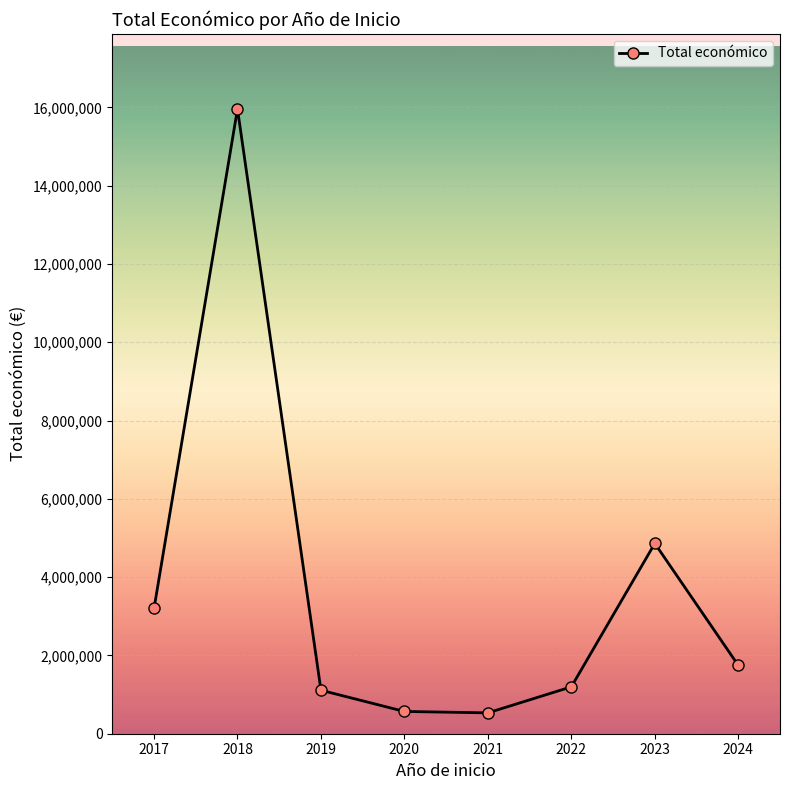

What is the difference between the values at 2024 and 2023?

3114691